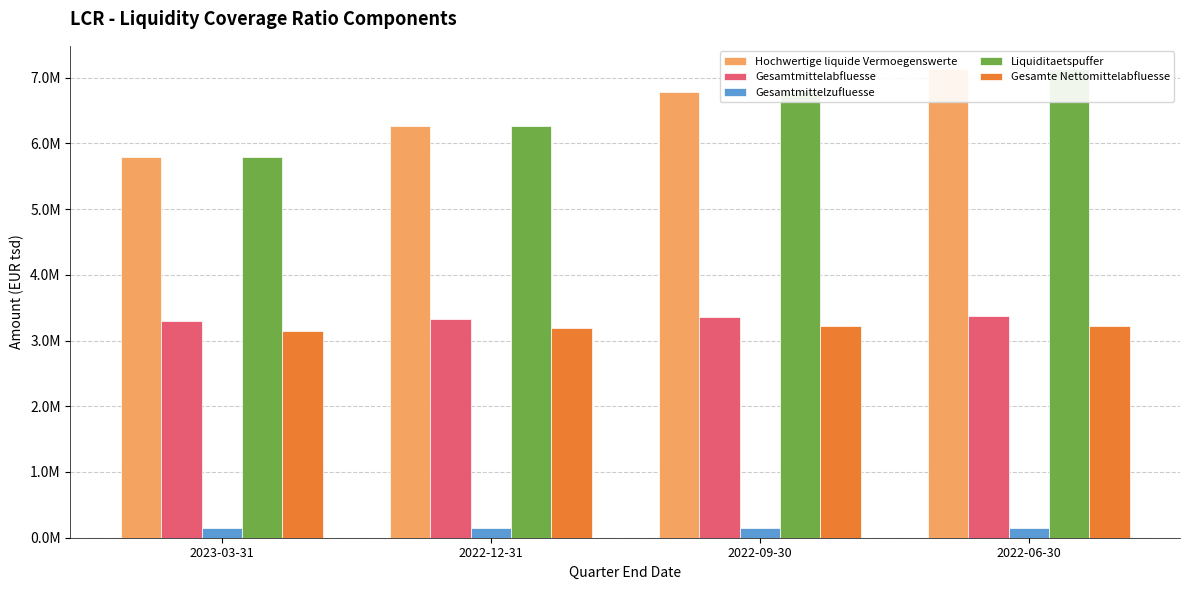

At how many categories does at least one series exceed 5297376?

4